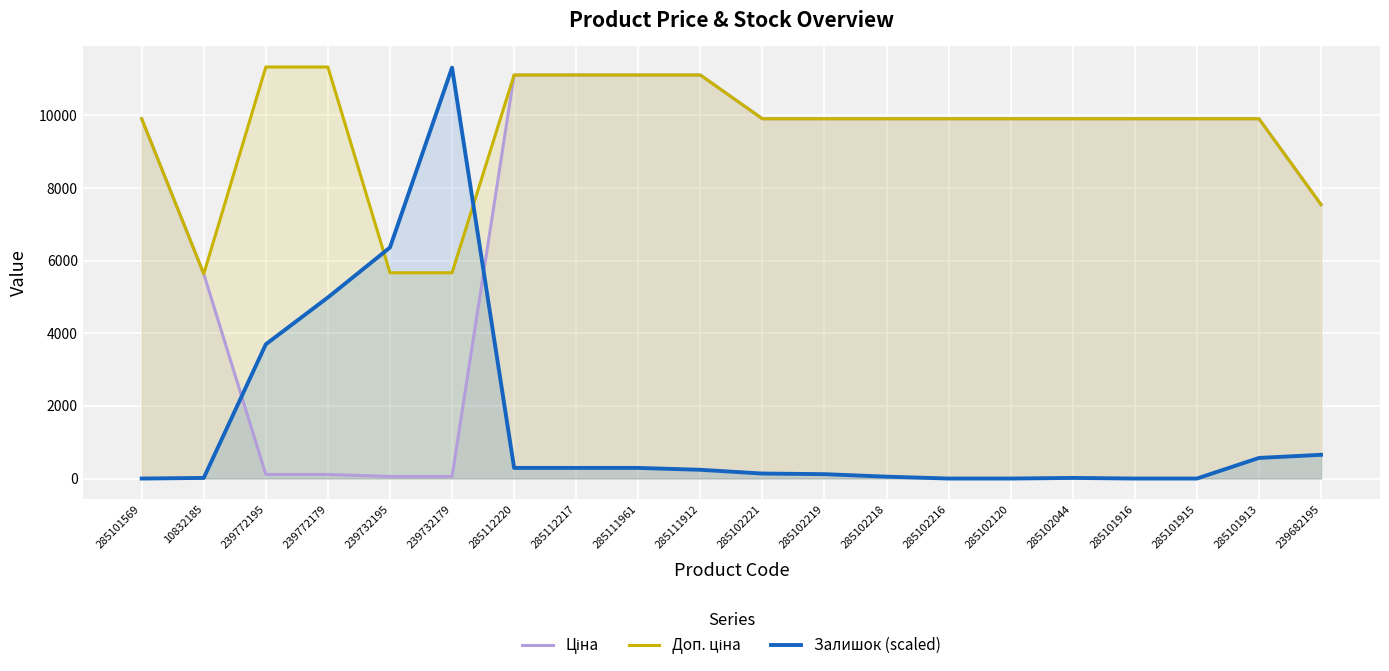

At how many categories does at least one series exceed 441?

20